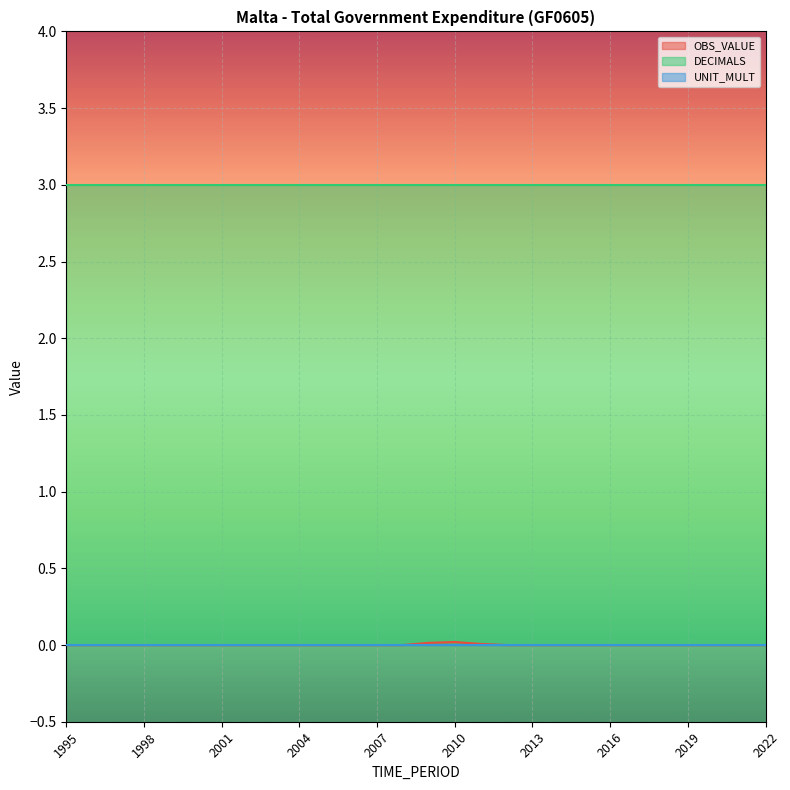

True or false: UNIT_MULT and DECIMALS cross at least once.

False